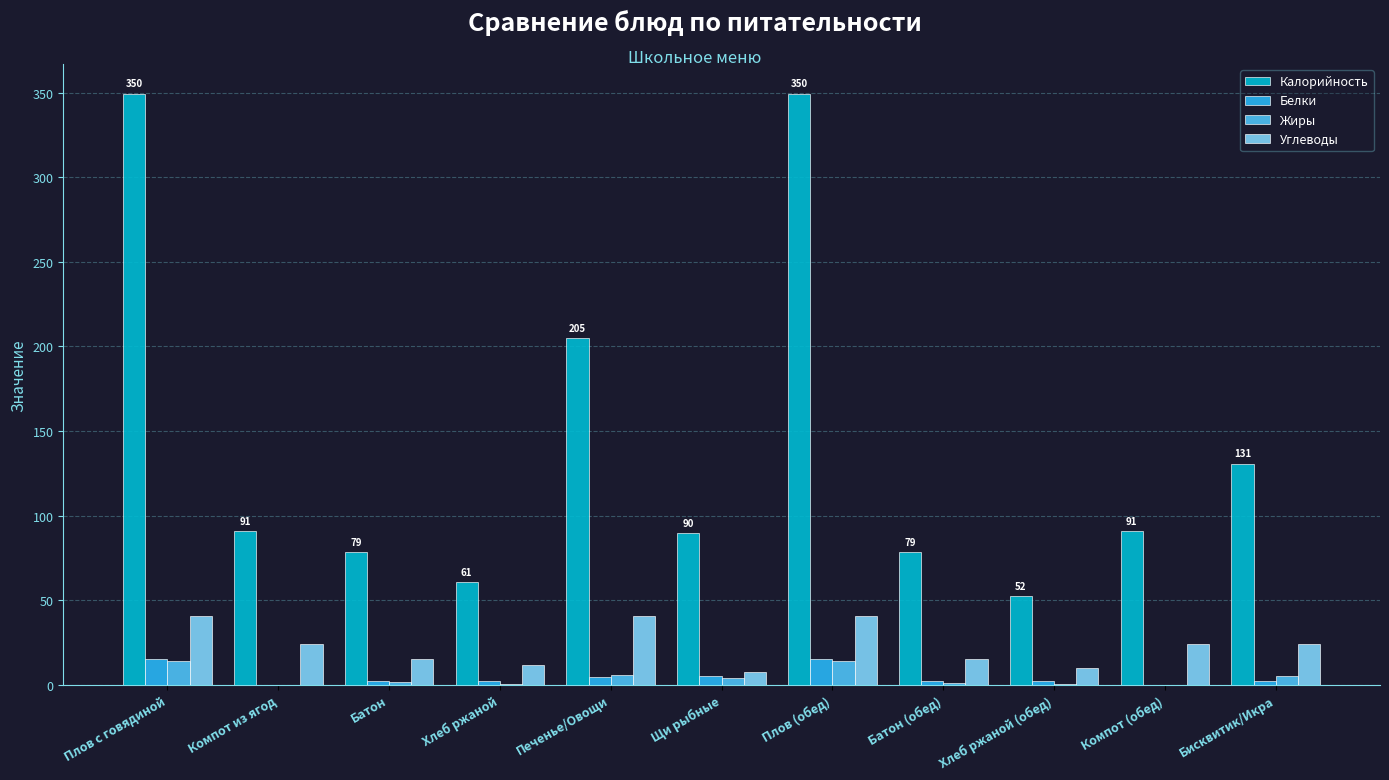

What are all the series names shown in the legend?

Калорийность, Белки, Жиры, Углеводы